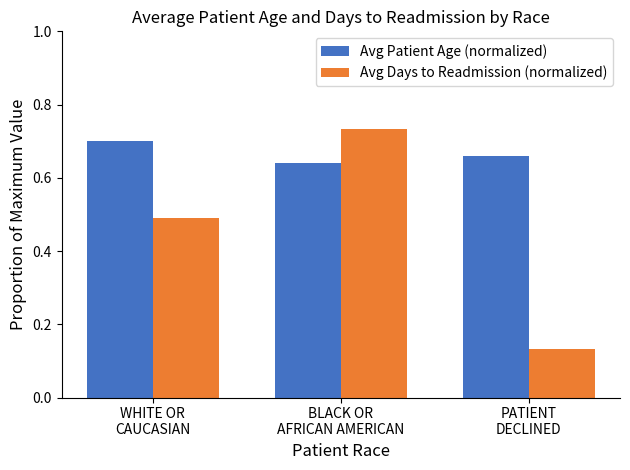

Rank the categories by Avg Days to Readmission (normalized) value from lowest to highest.

PATIENT
DECLINED, WHITE OR
CAUCASIAN, BLACK OR
AFRICAN AMERICAN